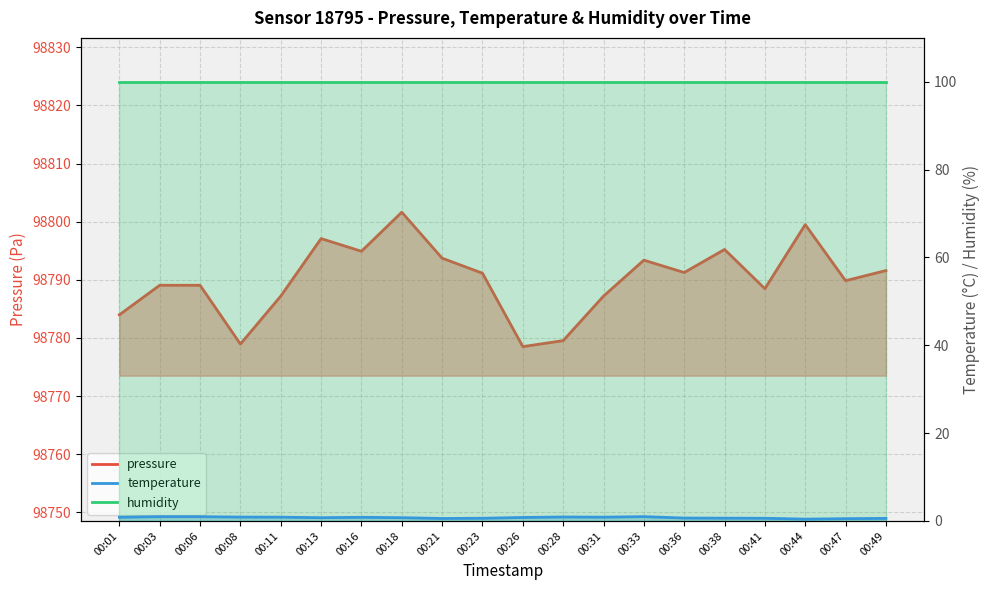

True or false: pressure and temperature intersect in this chart.

False